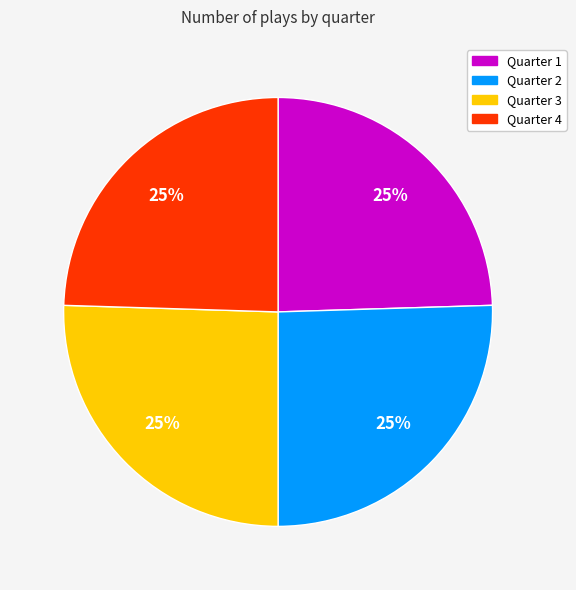

To the nearest percent, what is the average slice percentage?

25%